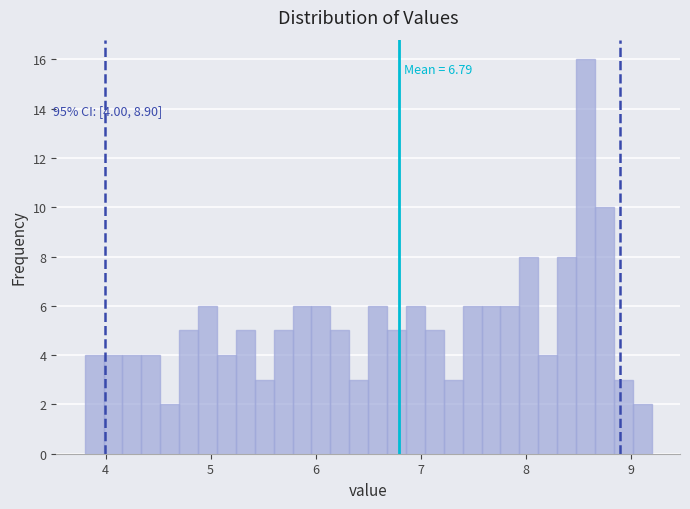

Read against the x-axis, roughly where is the centre of the tallest bar?

8.6